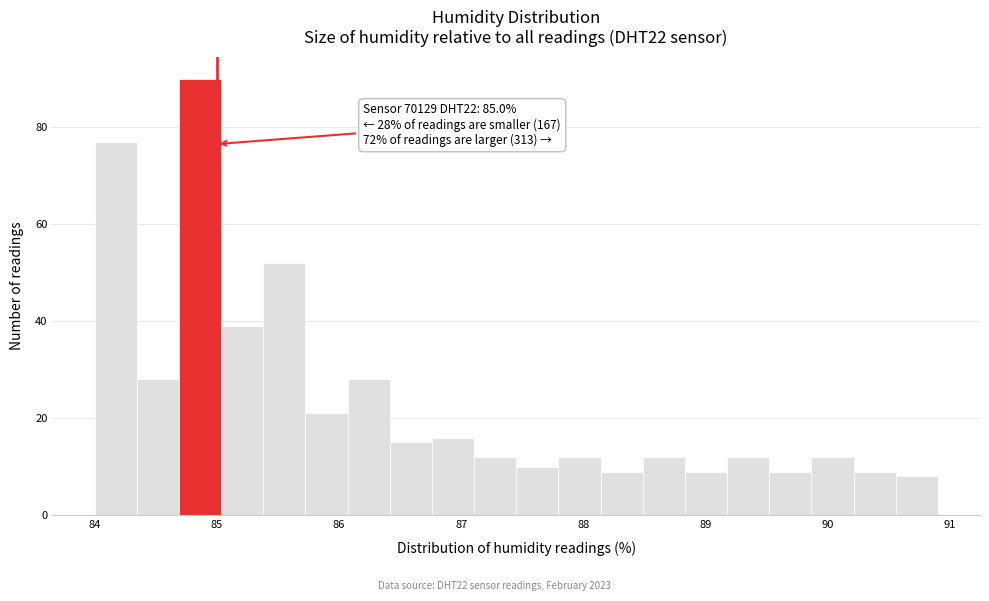

Around what value on the x-axis is the tallest bar? Give the approximate position of its centre, as read against the axis.

84.9